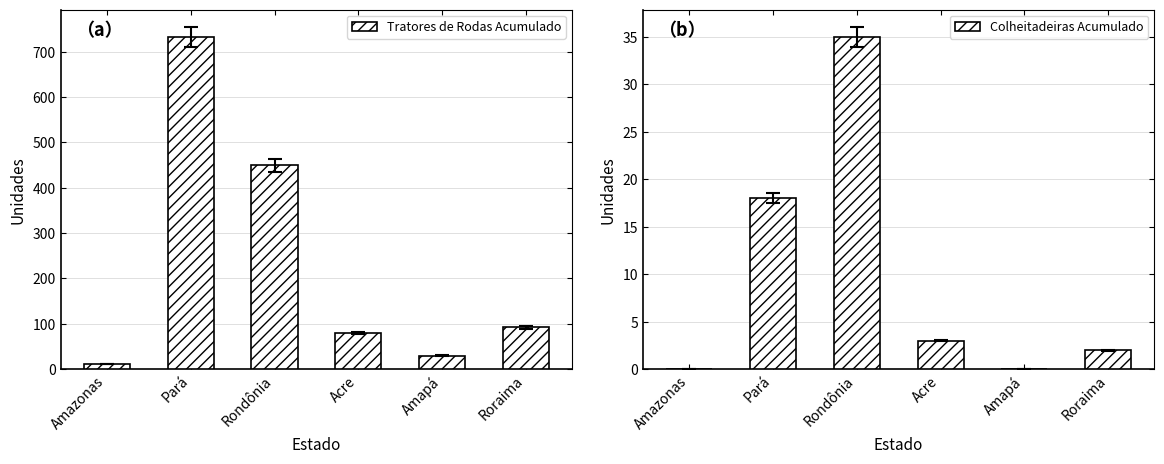

How many series are shown in this chart?

2